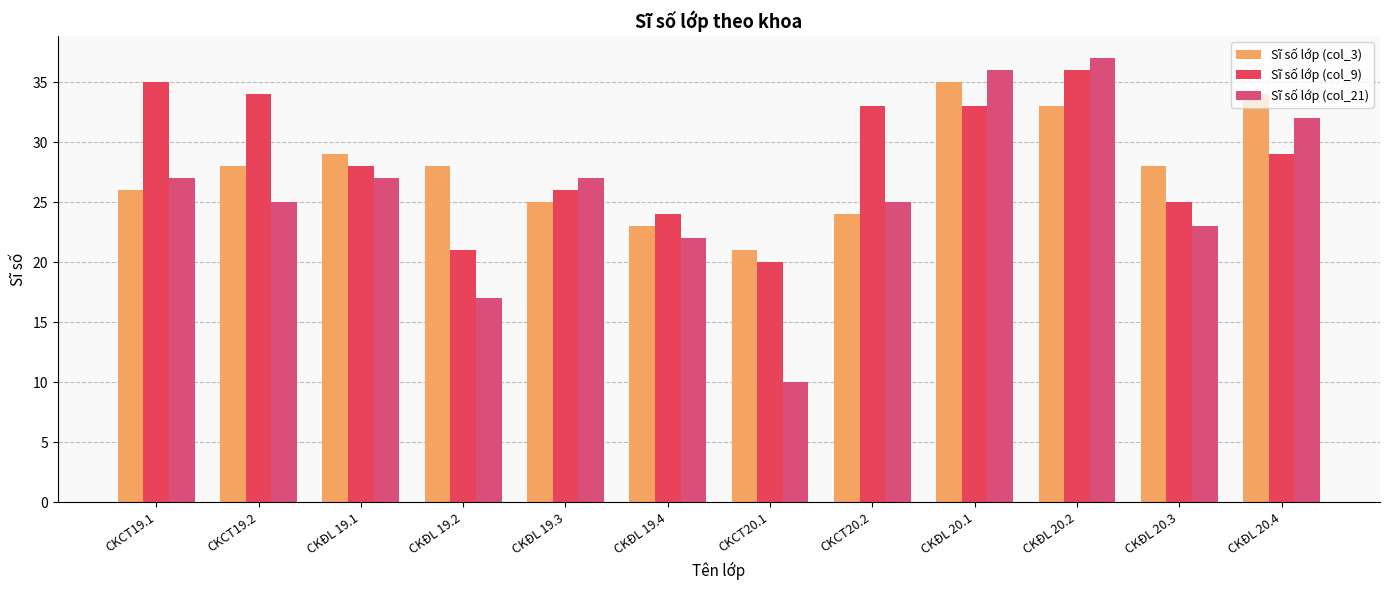

Rank the series at CKĐL 20.3 from highest to lowest value.

Sĩ số lớp (col_3), Sĩ số lớp (col_9), Sĩ số lớp (col_21)